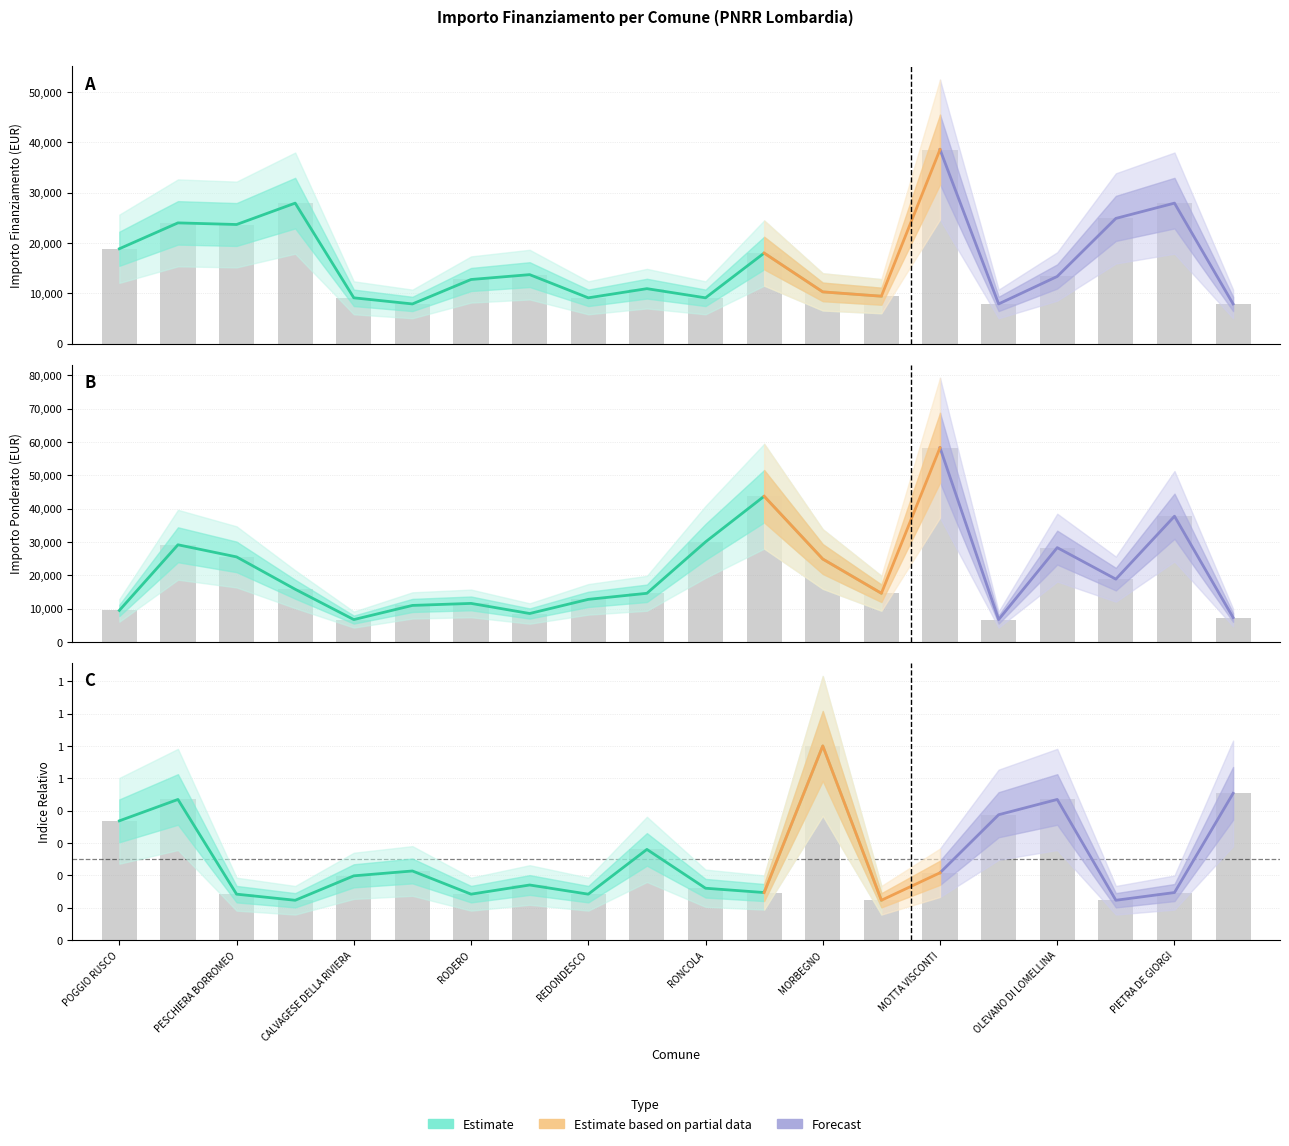

What is the difference between the maximum and minimum values in the Fascia A series?

30674.0